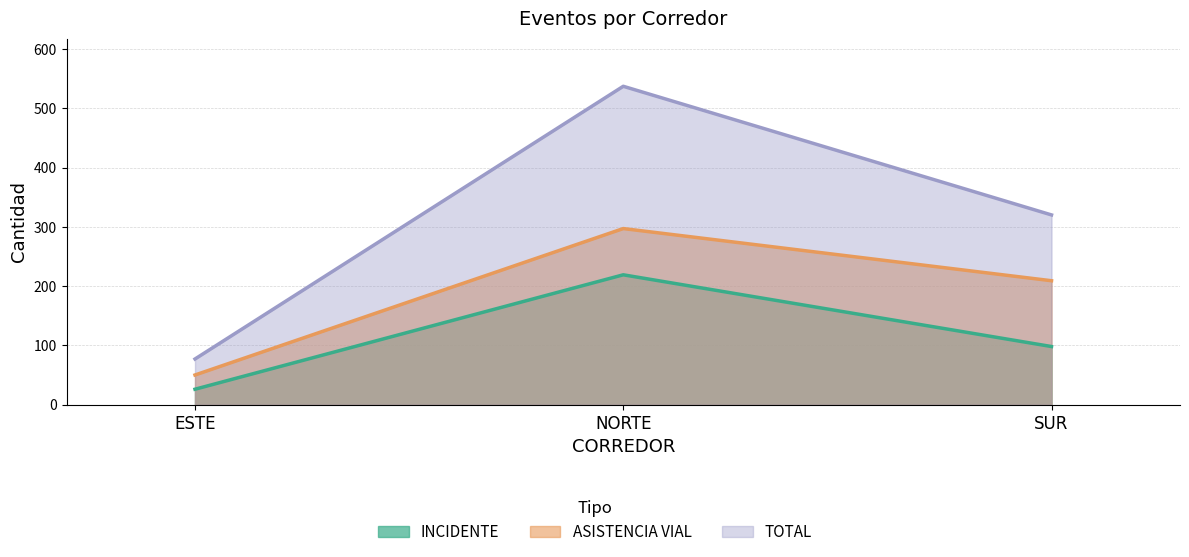

True or false: INCIDENTE has a value of 176 at SUR.

False